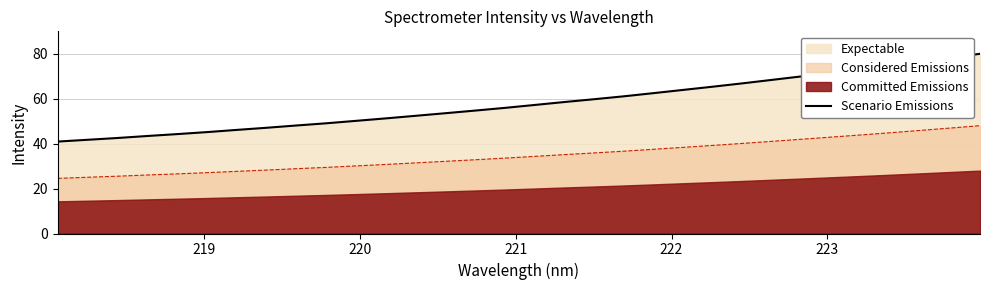

Does the chart display data point markers on the line(s)?

No